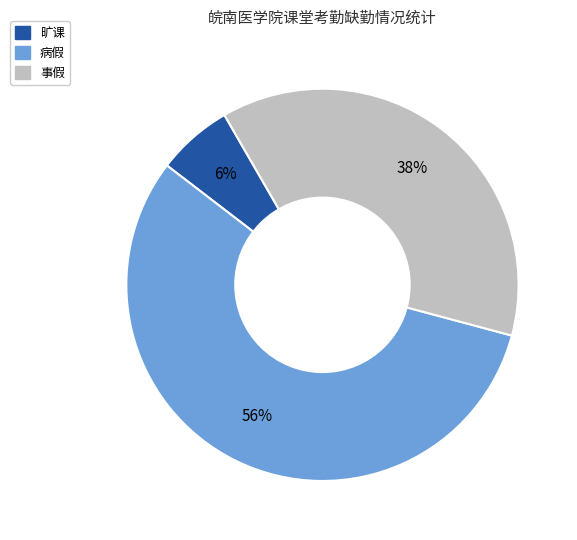

Is there any slice that represents more than half of the pie?

Yes